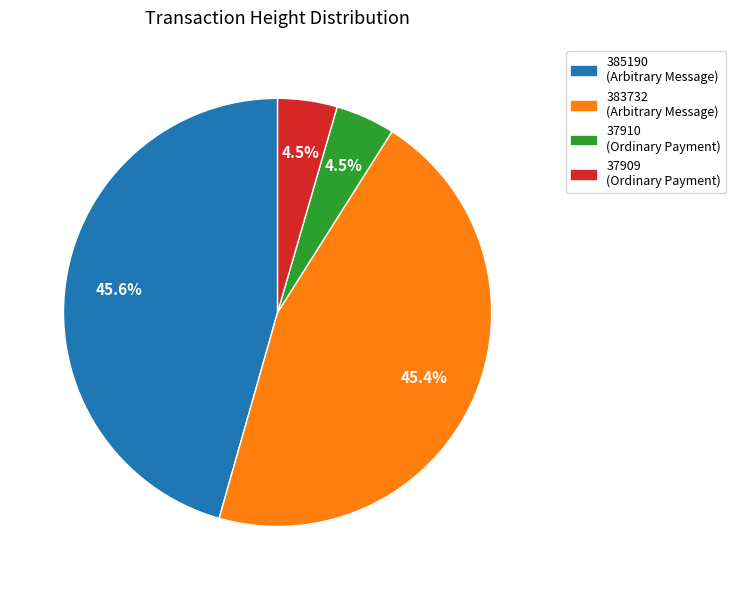

Which has a higher value, 37910 or 385190?

385190